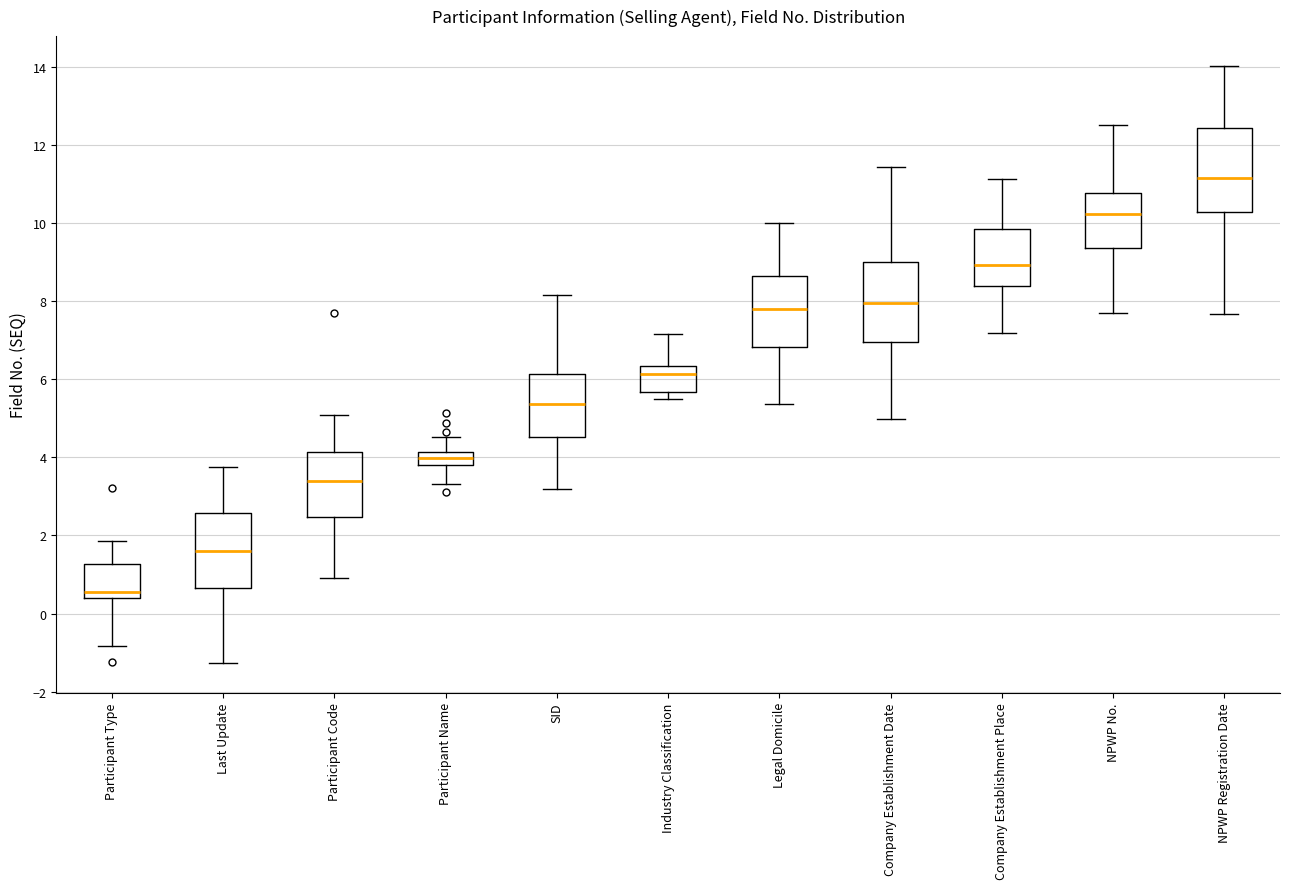

Reading left to right, transcribe this box plot: for each box, give where its median line is, the range the box spans, and where its two whiskers end, as read against the y-axis. The values are not printed on the chart, so give them approximately, as read against the axis.

Participant Type: median 0.6, box 0.4 to 1.2, whiskers -0.8 to 1.8
Last Update: median 1.6, box 0.6 to 2.6, whiskers -1.2 to 3.8
Participant Code: median 3.4, box 2.4 to 4.2, whiskers 1.0 to 5.0
Participant Name: median 4.0, box 3.8 to 4.2, whiskers 3.4 to 4.6
SID: median 5.4, box 4.6 to 6.2, whiskers 3.2 to 8.2
Industry Classification: median 6.2, box 5.6 to 6.4, whiskers 5.4 to 7.2
Legal Domicile: median 7.8, box 6.8 to 8.6, whiskers 5.4 to 10.0
Company Establishment Date: median 8.0, box 7.0 to 9.0, whiskers 5.0 to 11.4
Company Establishment Place: median 9.0, box 8.4 to 9.8, whiskers 7.2 to 11.2
NPWP No.: median 10.2, box 9.4 to 10.8, whiskers 7.6 to 12.6
NPWP Registration Date: median 11.2, box 10.4 to 12.4, whiskers 7.6 to 14.0